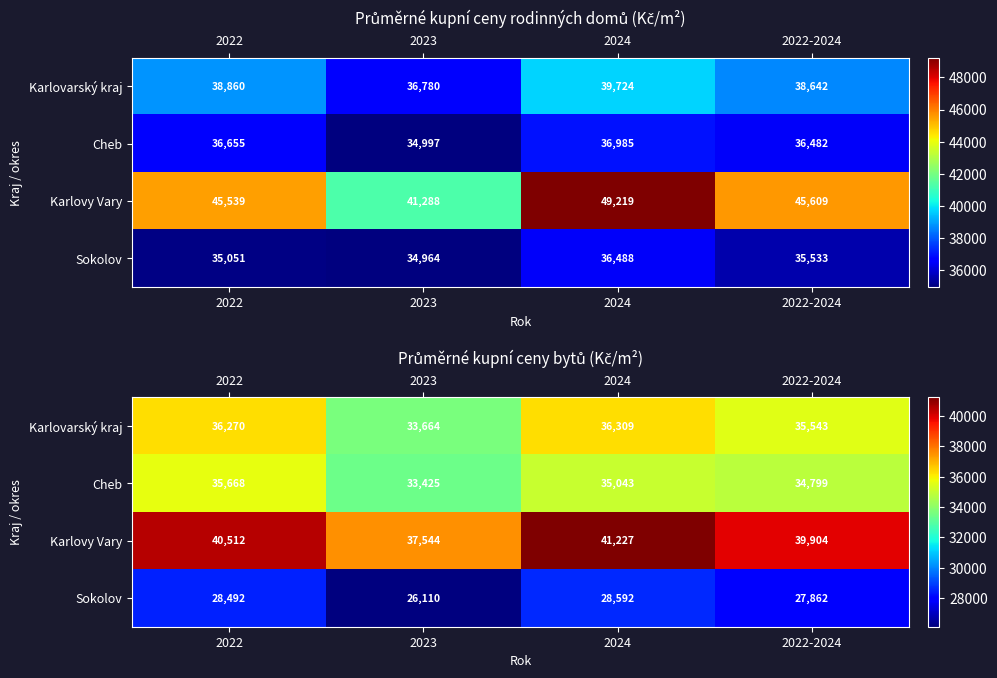

Rank the series by their maximum value, from lowest to highest.

Sokolov, Cheb, Karlovarský kraj, Karlovy Vary